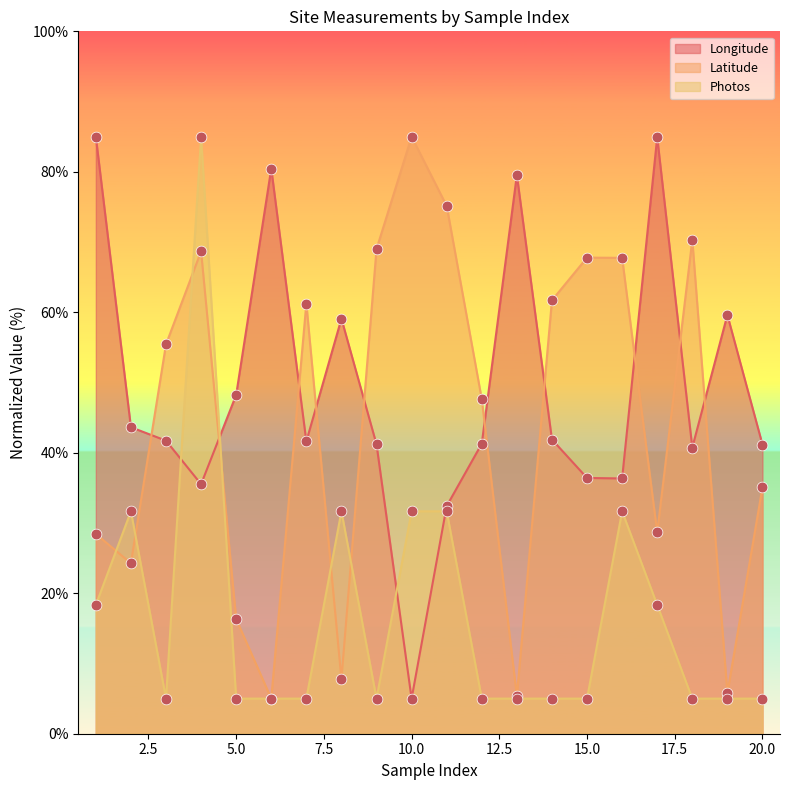

At which category is the sum across all series the highest?

4